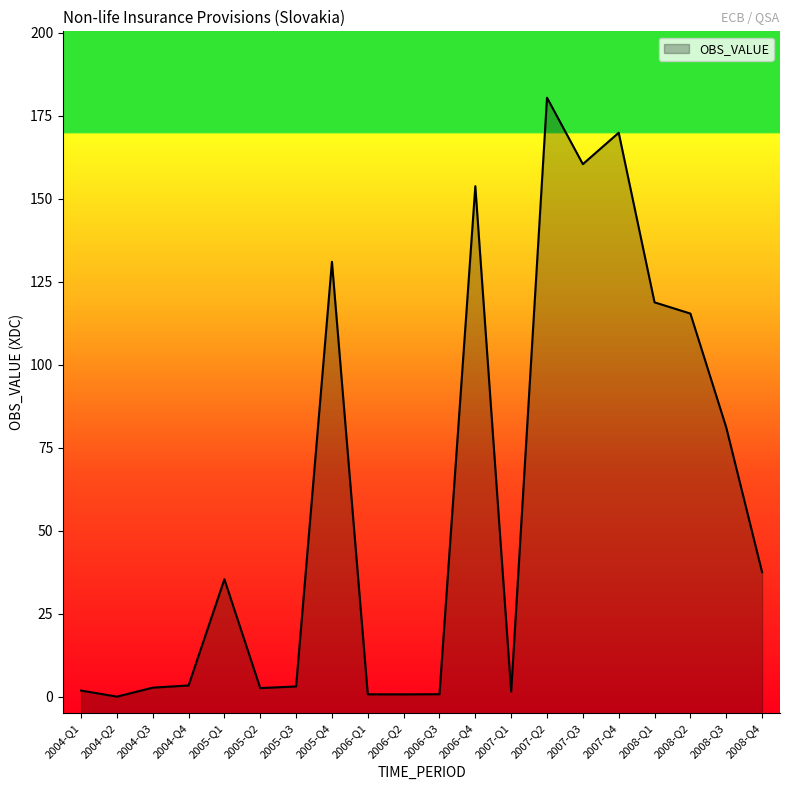

Count the number of categories in the chart.

20